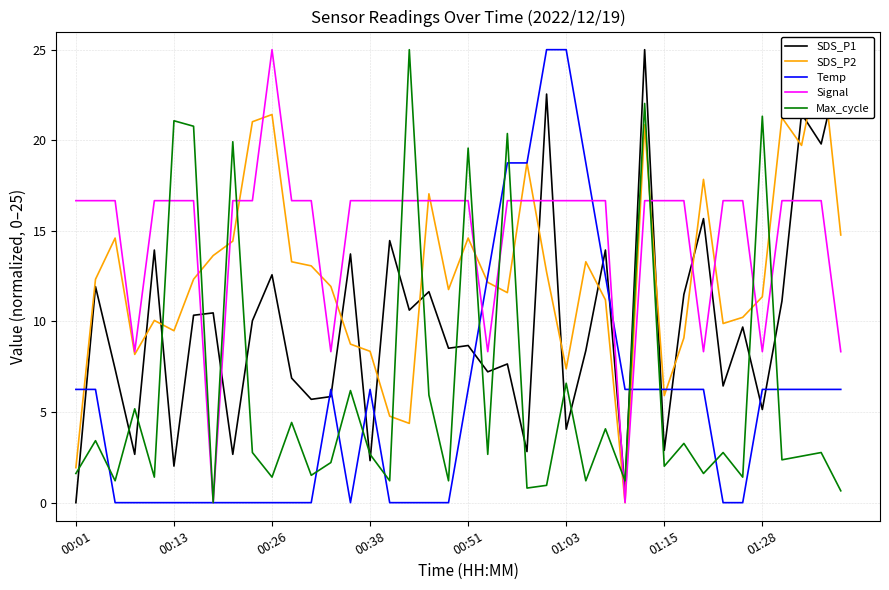

Which series ends up on top after the final intersection of SDS_P1 and Max_cycle?

SDS_P1